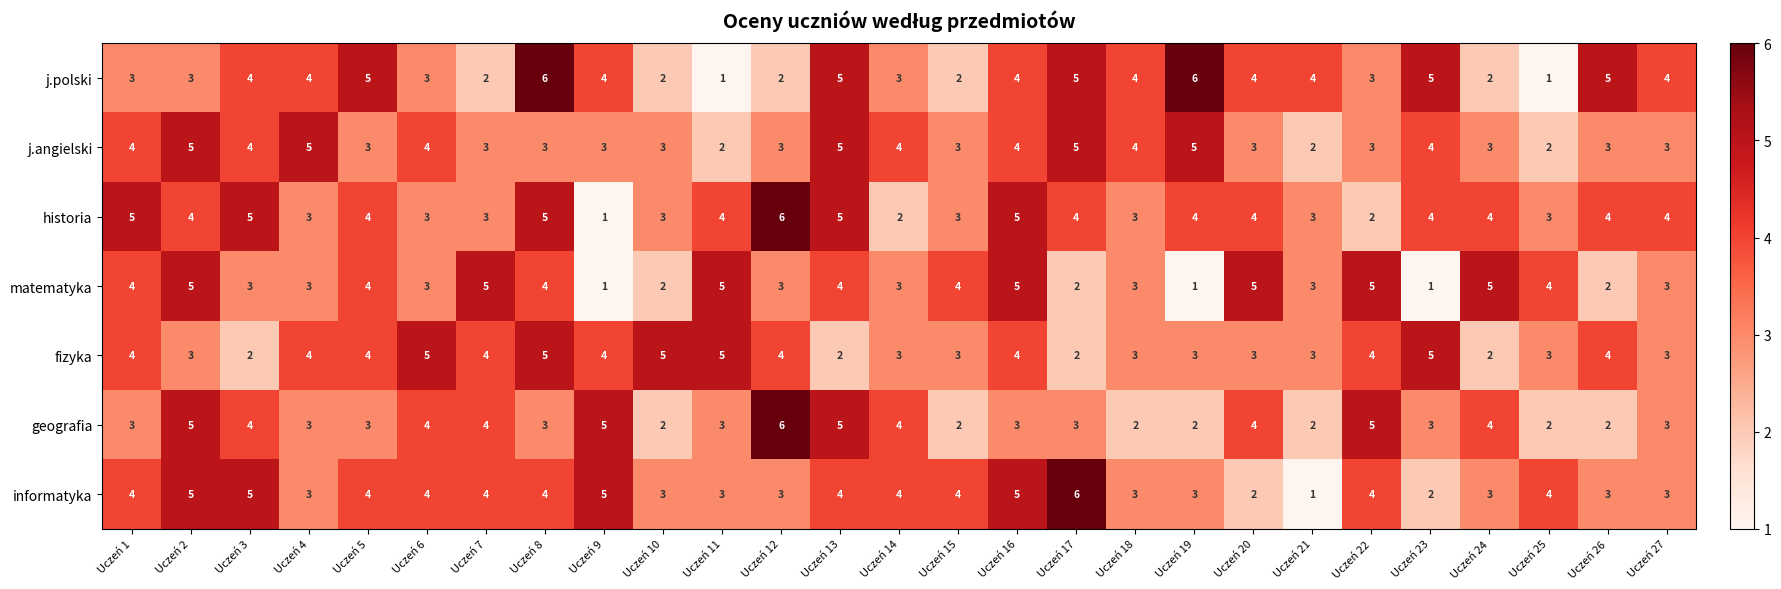

At how many categories does at least one series exceed 1?

27